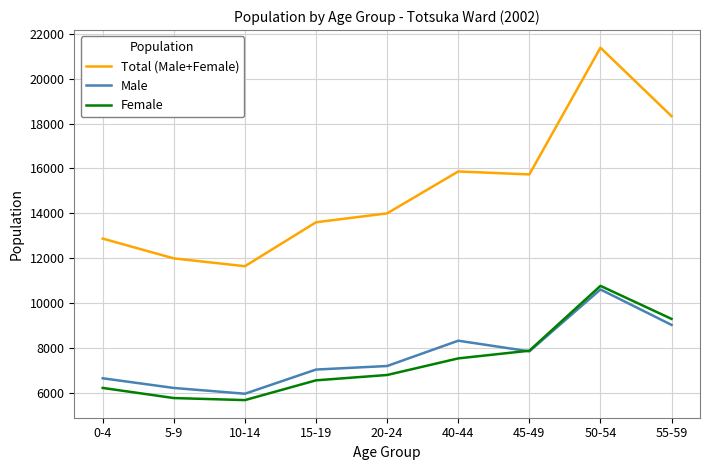

What is the smallest value displayed?

5681